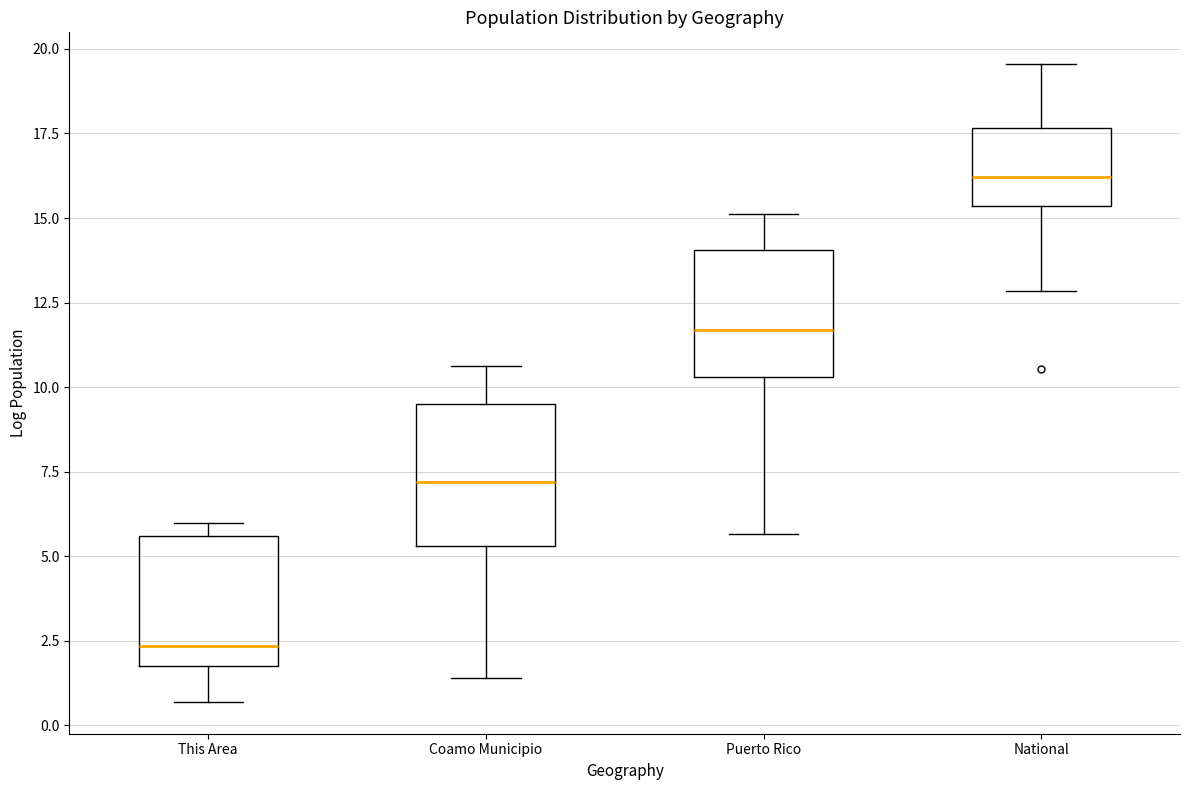

Reading left to right, read every box against the y-axis: the position of its median line, the range the box covers, and the ends of its whiskers. The values are not printed on the chart, so give them approximately, as read against the axis.

This Area: median 2.5, box 1.5 to 5.5, whiskers 0.5 to 6.0
Coamo Municipio: median 7.0, box 5.5 to 9.5, whiskers 1.5 to 10.5
Puerto Rico: median 11.5, box 10.5 to 14.0, whiskers 5.5 to 15.0
National: median 16.0, box 15.5 to 17.5, whiskers 13.0 to 19.5